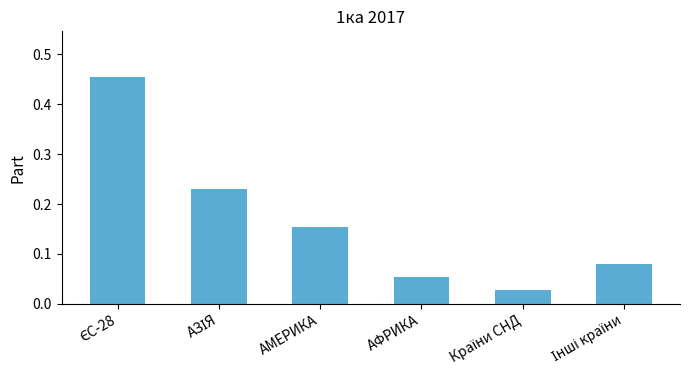

What is the sum of all values?

1.0